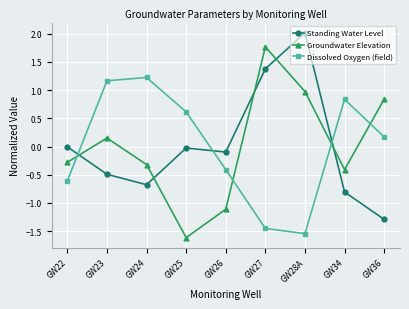

How many lines are shown in the chart?

3